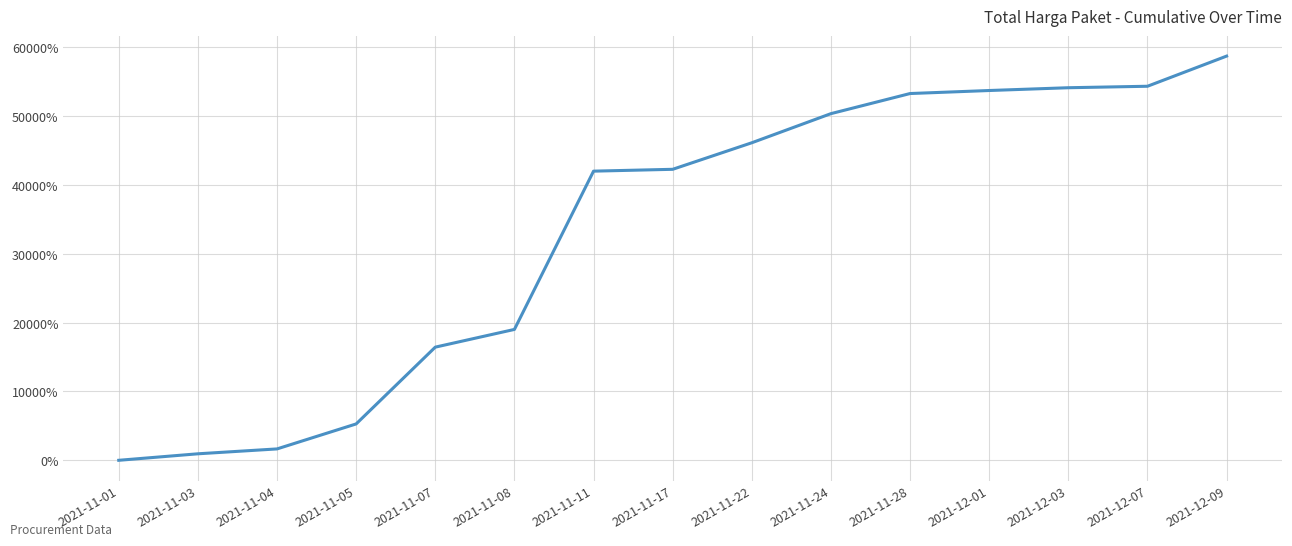

What is the difference between the values at 2021-11-17 and 2021-12-01?

11442.4